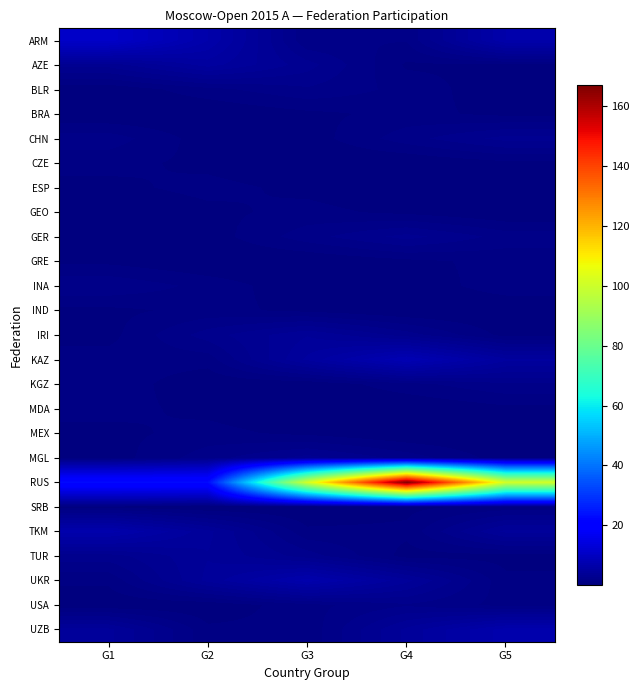

At G1, list the series in order from smallest to largest.

BRA, GEO, BLR, USA, GER, MGL, IRI, ESP, GRE, IND, MEX, SRB, UKR, CZE, MDA, KAZ, KGZ, CHN, INA, TUR, AZE, UZB, TKM, ARM, RUS